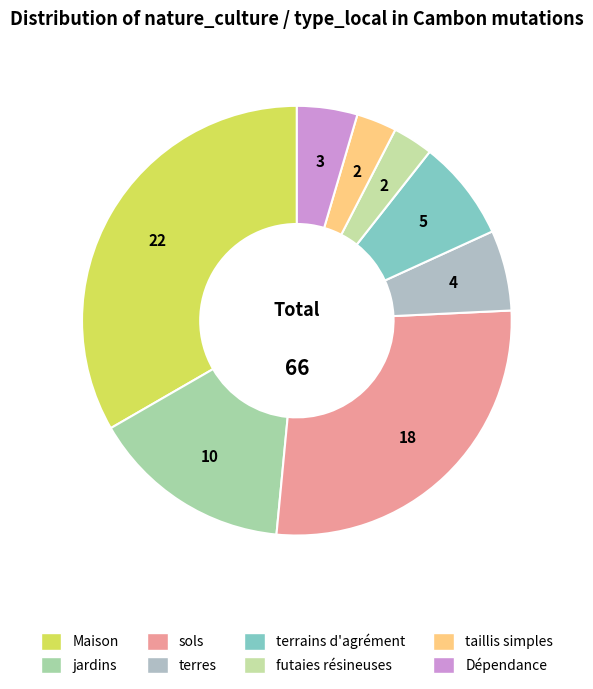

How many slices are in this pie chart?

8